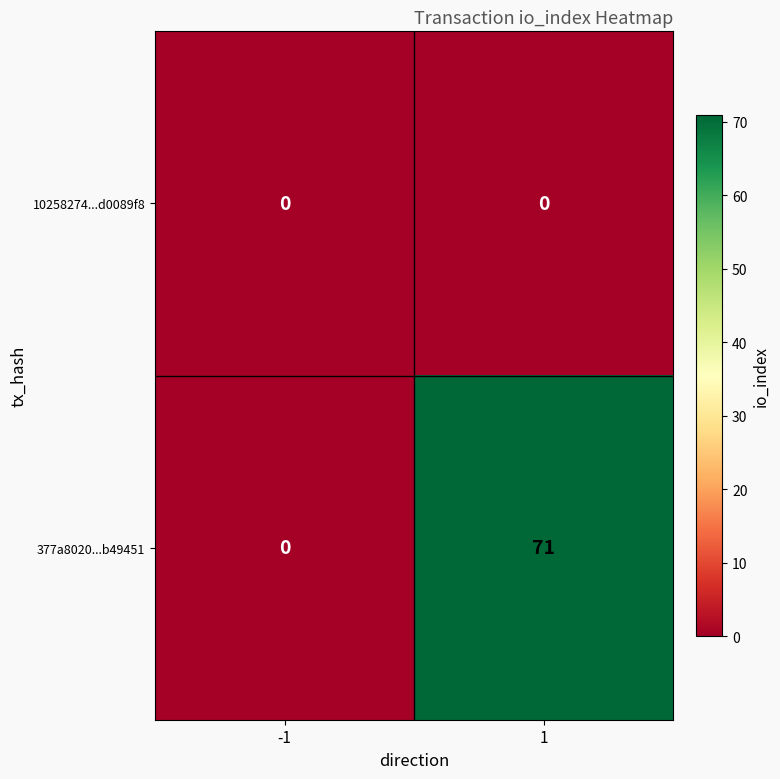

Between -1 and 1, which series saw the biggest shift?

377a8020...b49451